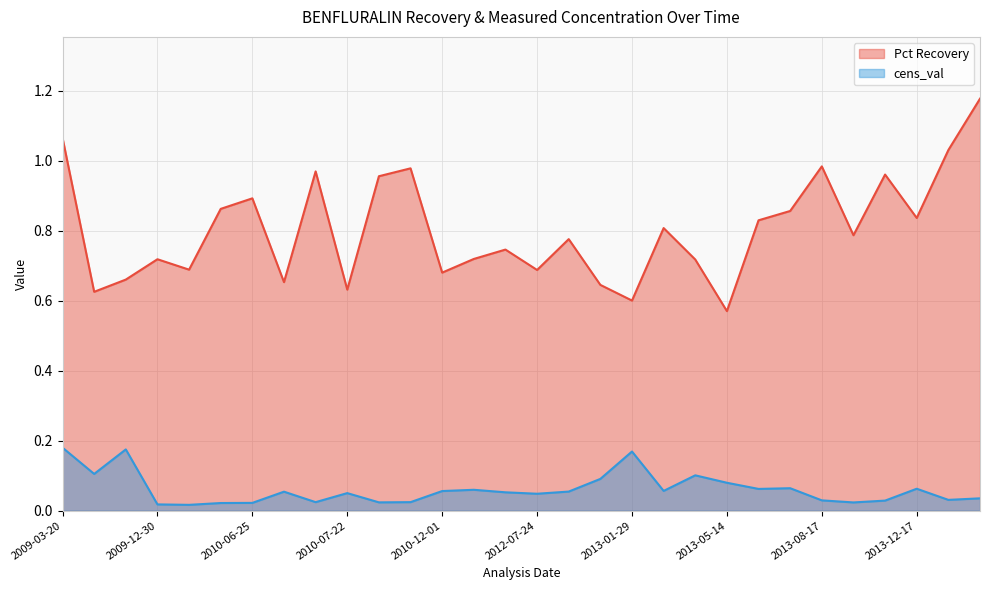

True or false: Pct Recovery has more than 0 interior local peaks.

True